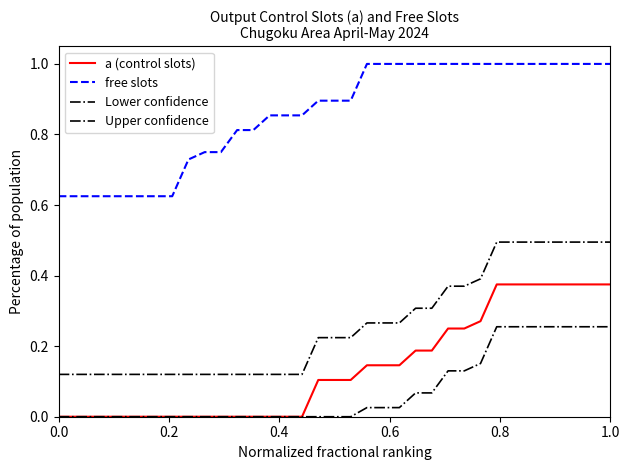

How many Lower confidence values are between 0 and 1?

35